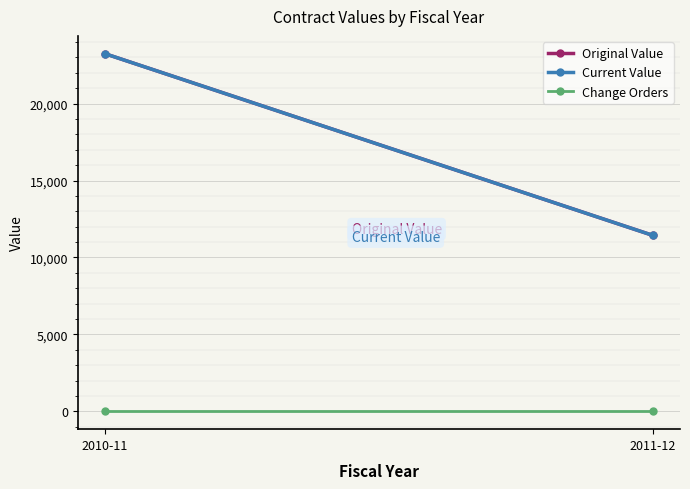

Where is Change Orders nearest to the value 0?

2010-11